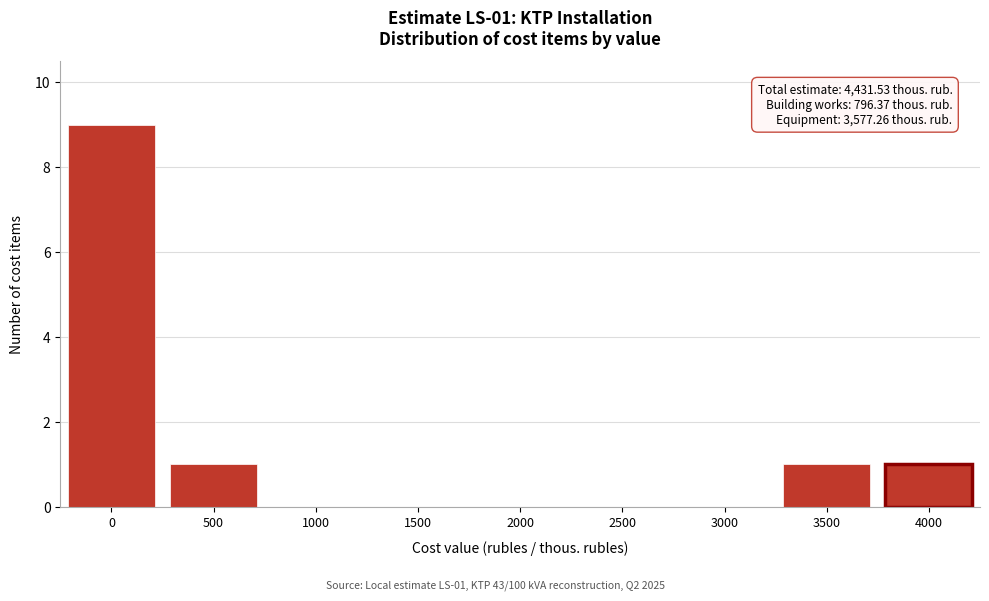

Reading right to left, extract all data points from this chart.

4000=1	3500=1	3000=0	2500=0	2000=0	1500=0	1000=0	500=1	0=9